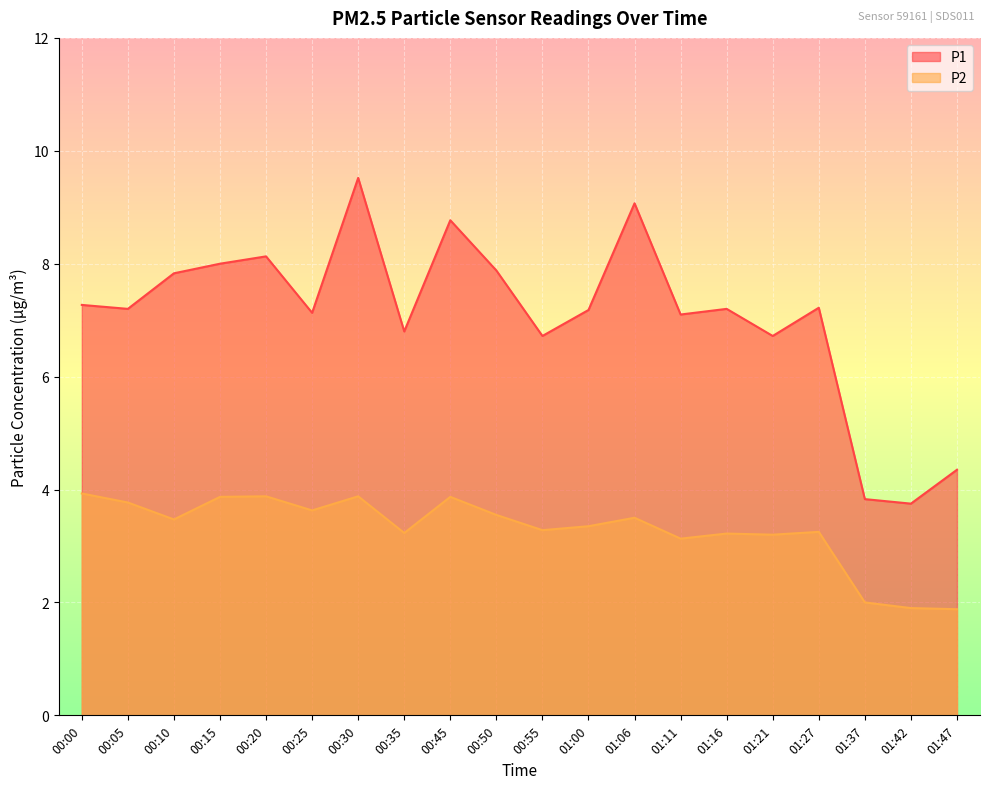

What position from the right is 01:42?

2